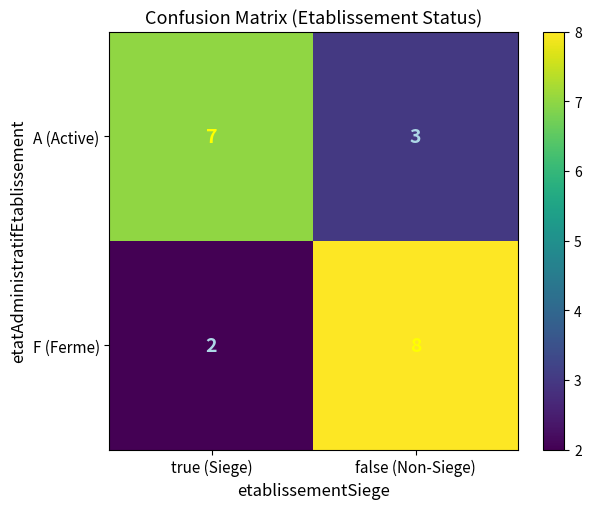

What is the spread (max minus min) of values at true (Siege)?

5